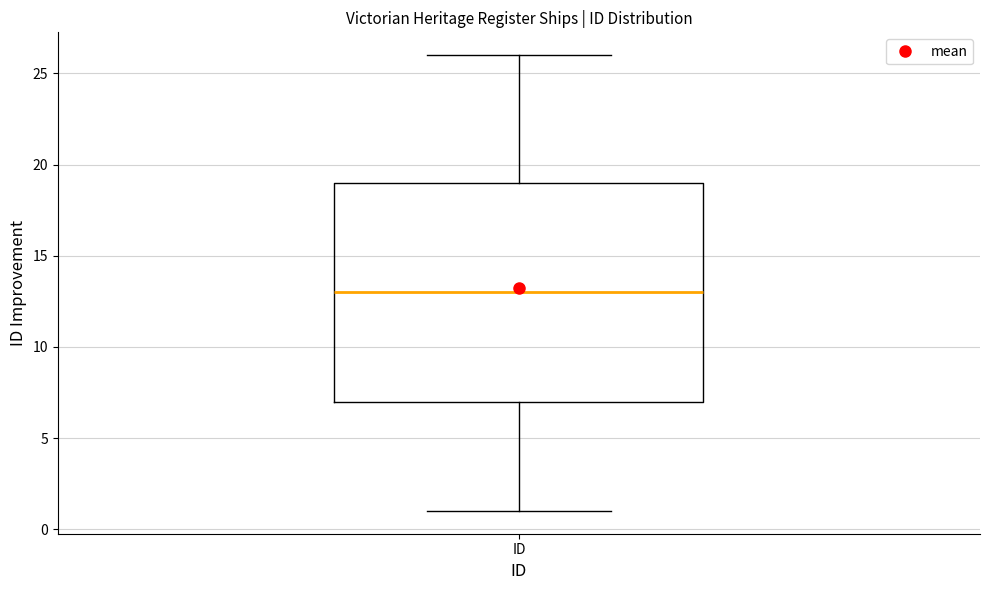

Transcribe this box plot: give where the median line is, the range the box spans, and where the two whiskers end, as read against the y-axis. The values are not printed on the chart, so give them approximately, as read against the axis.

median 13, box 7 to 19, whiskers 1 to 26